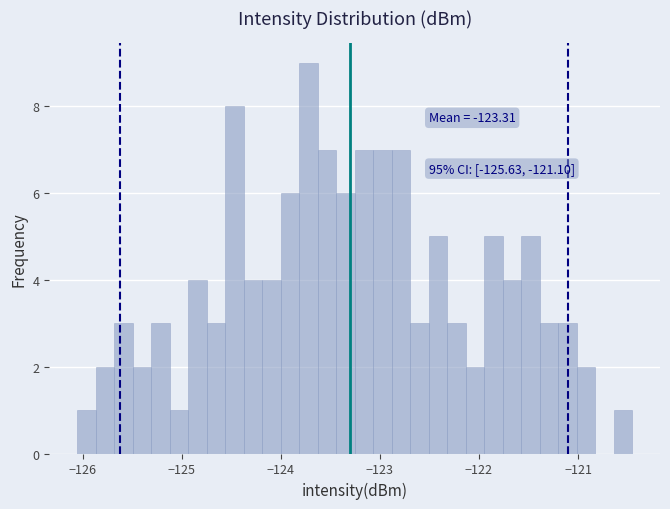

Around what value on the x-axis is the tallest bar? Give the approximate position of its centre, as read against the axis.

-123.7